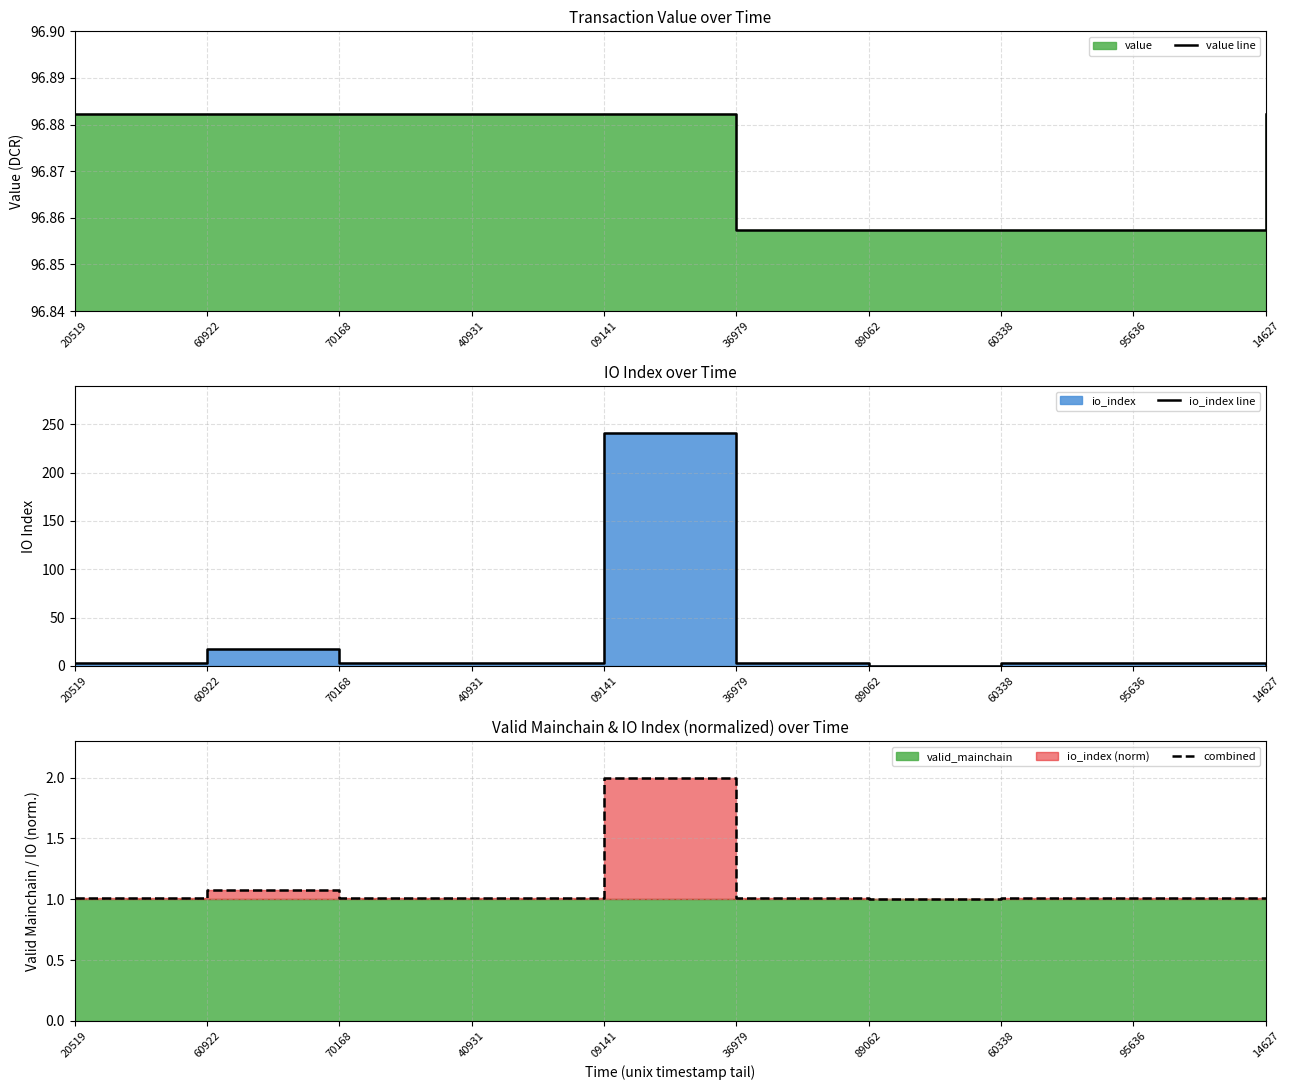

Does the chart have visible grid lines?

Yes